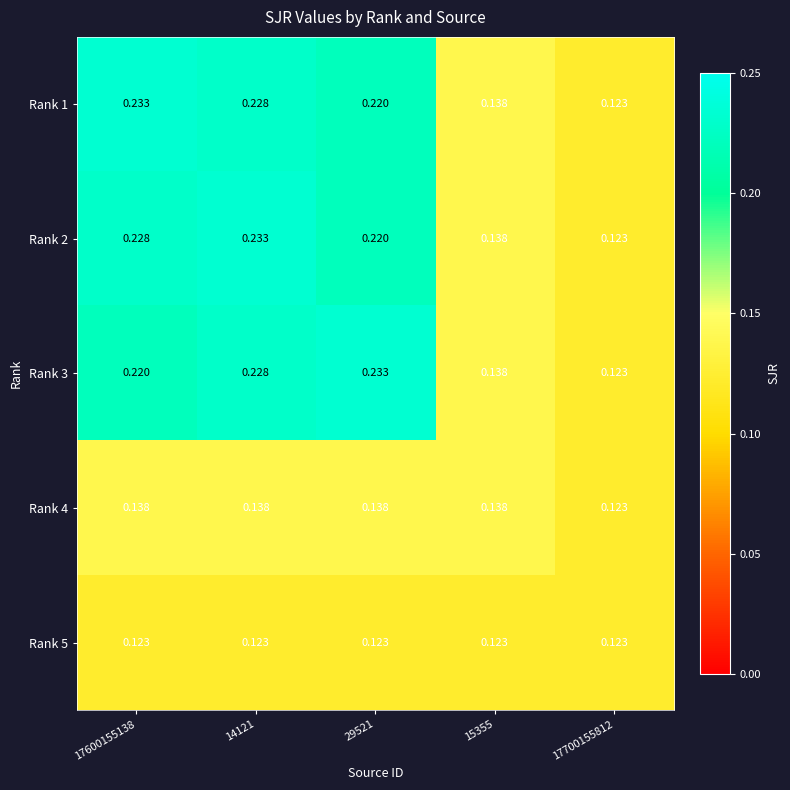

Is the value of Rank 2 at 15355 greater than the value of Rank 3 at 14121?

No